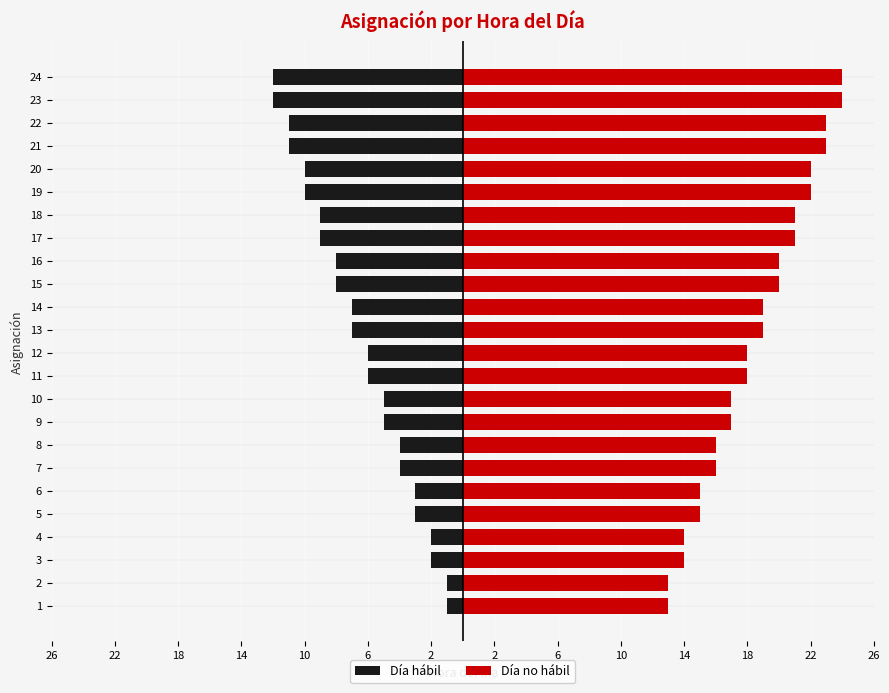

What is the label of the 6th bar from the left?

6